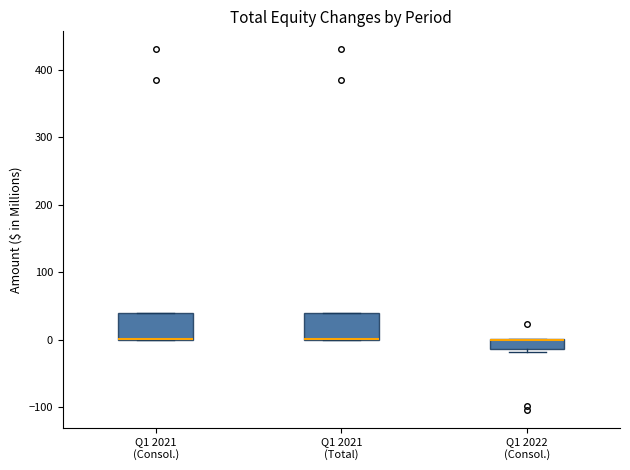

Where is the upper edge of the box for Q1 2021 (Total) on the y-axis? The values are not printed on the chart, so give them approximately, as read against the axis.

40